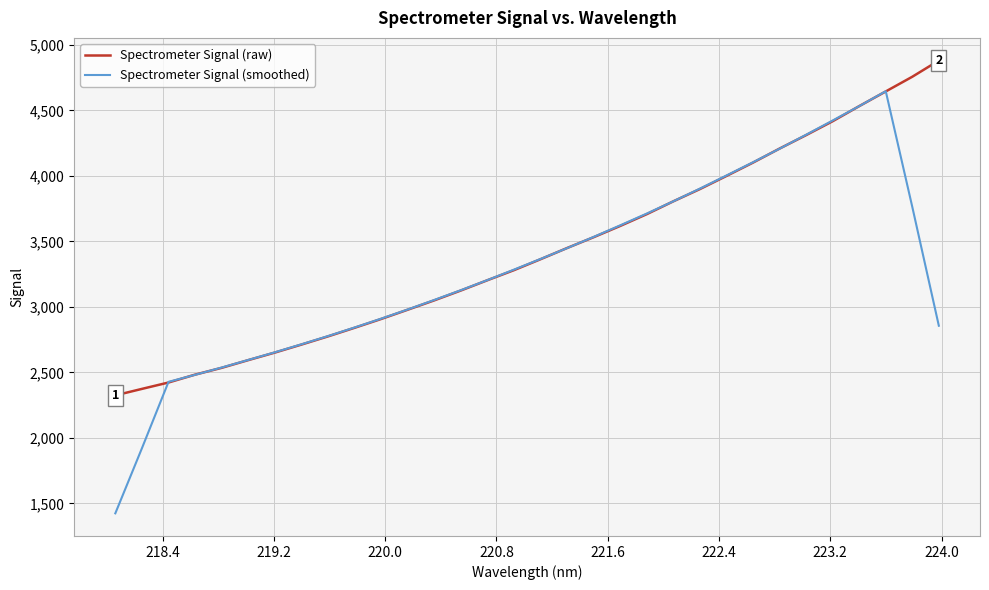

What is the sum of all Spectrometer Signal (smoothed) values?

105188.7